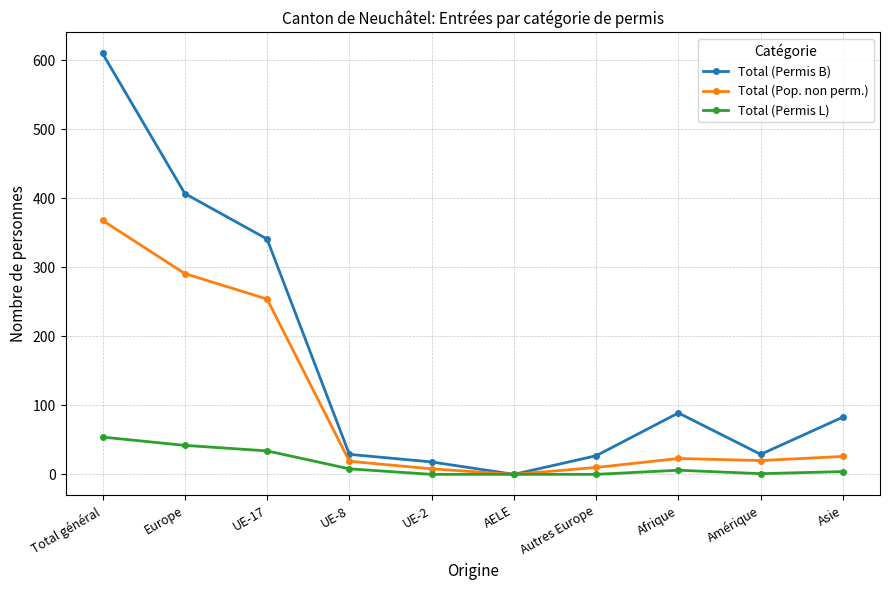

Which series has the largest total across all categories?

Total (Permis B)